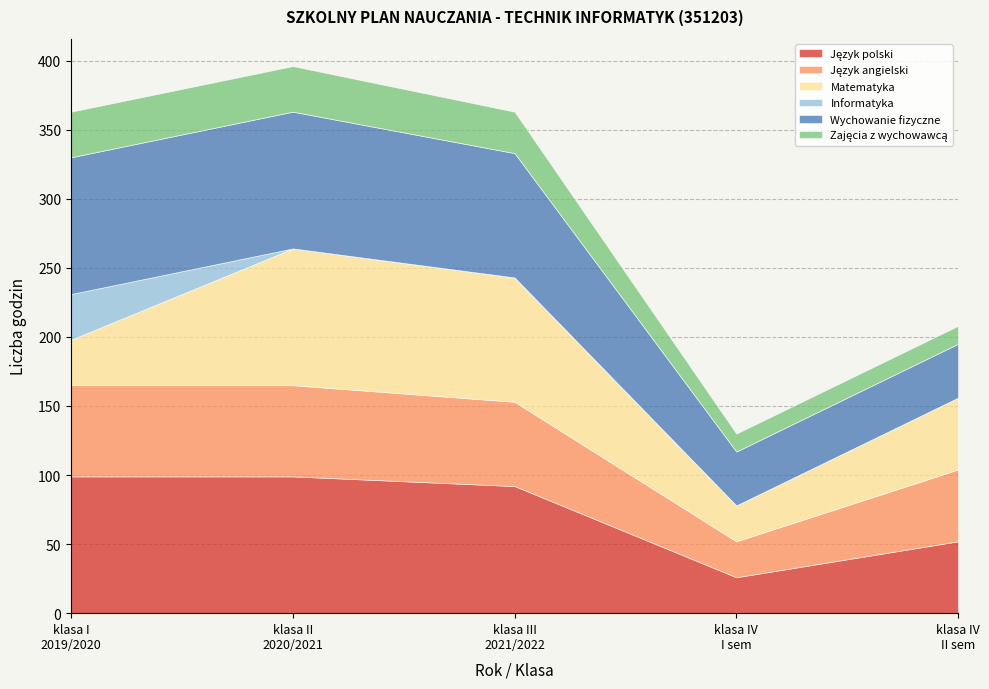

Between klasa II
2020/2021 and klasa I
2019/2020, which is larger?

klasa II
2020/2021